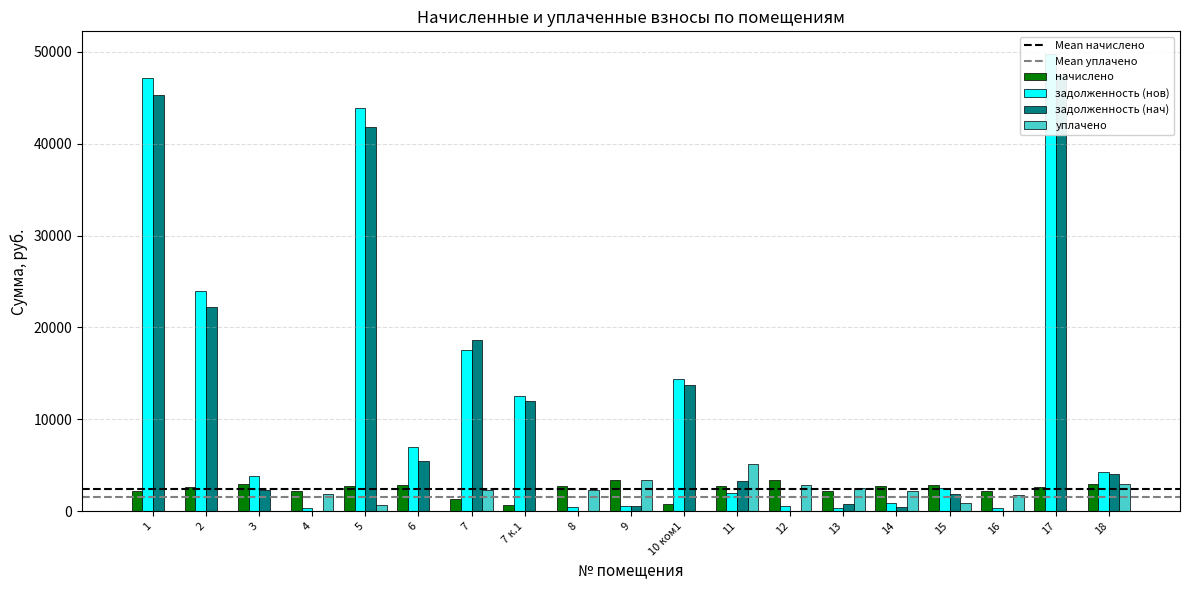

What is the sum of all уплачено values?

28873.4